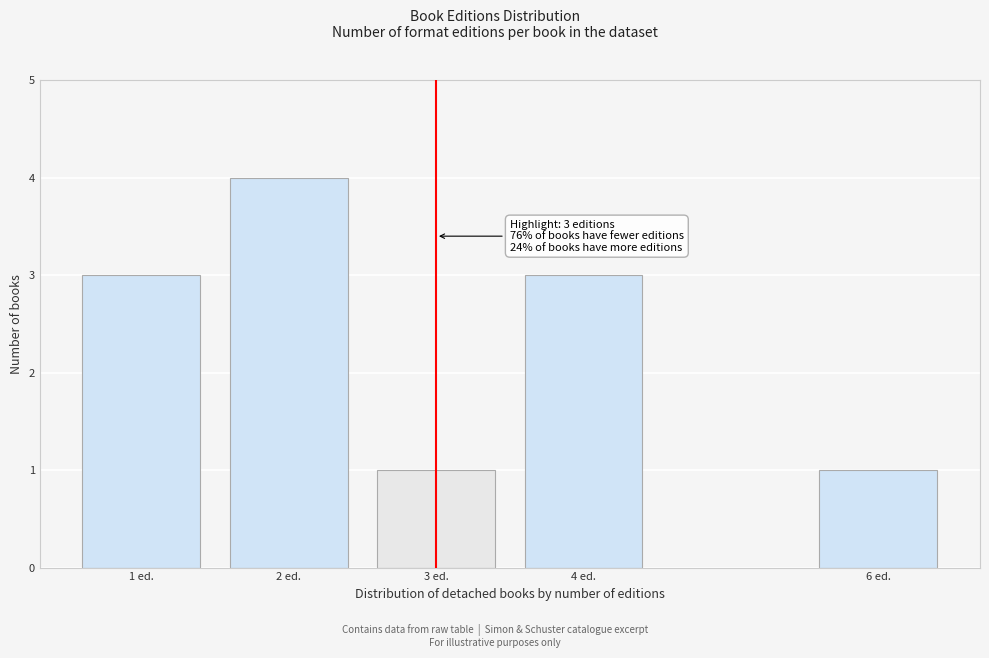

Reading right to left, extract all data points from this chart.

1	3	1	4	3